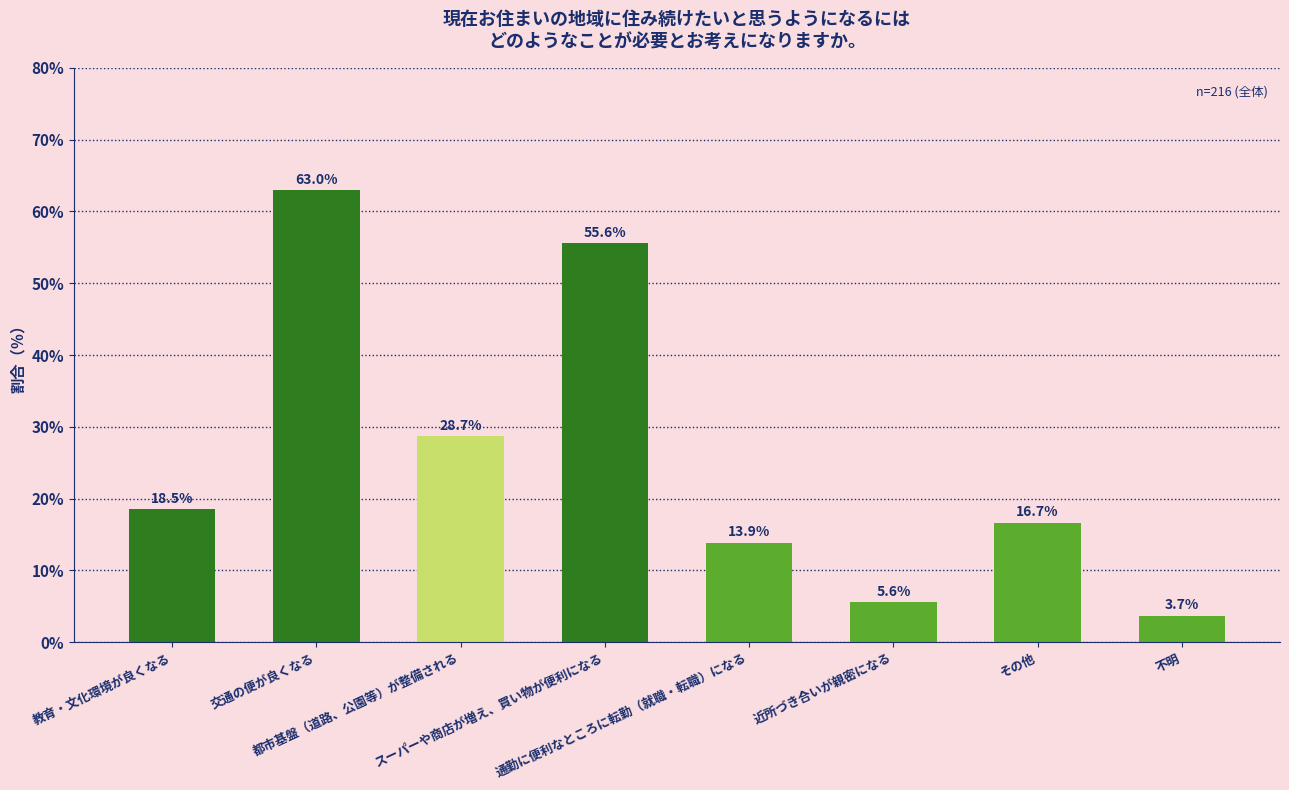

What is the maximum value shown in the chart?

63.0